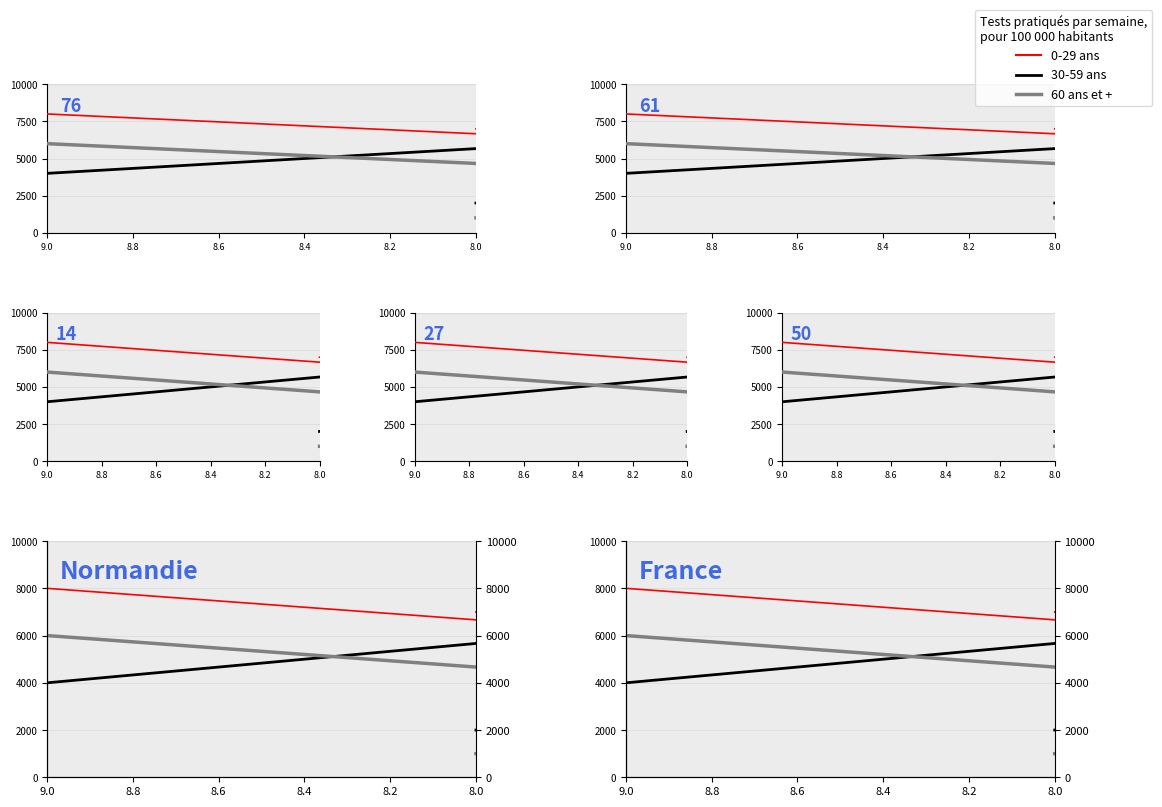

Is this an area chart (filled region under the line)?

No